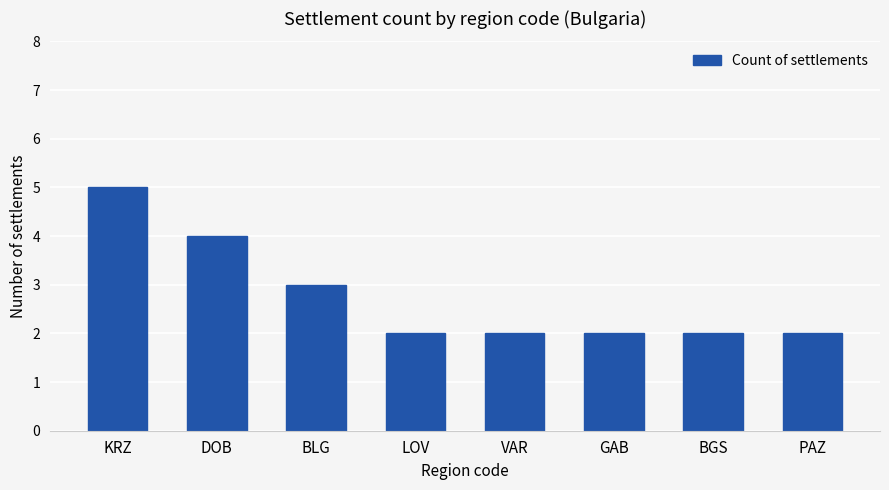

Reading left to right, transcribe all the data shown in this chart.

5	4	3	2	2	2	2	2